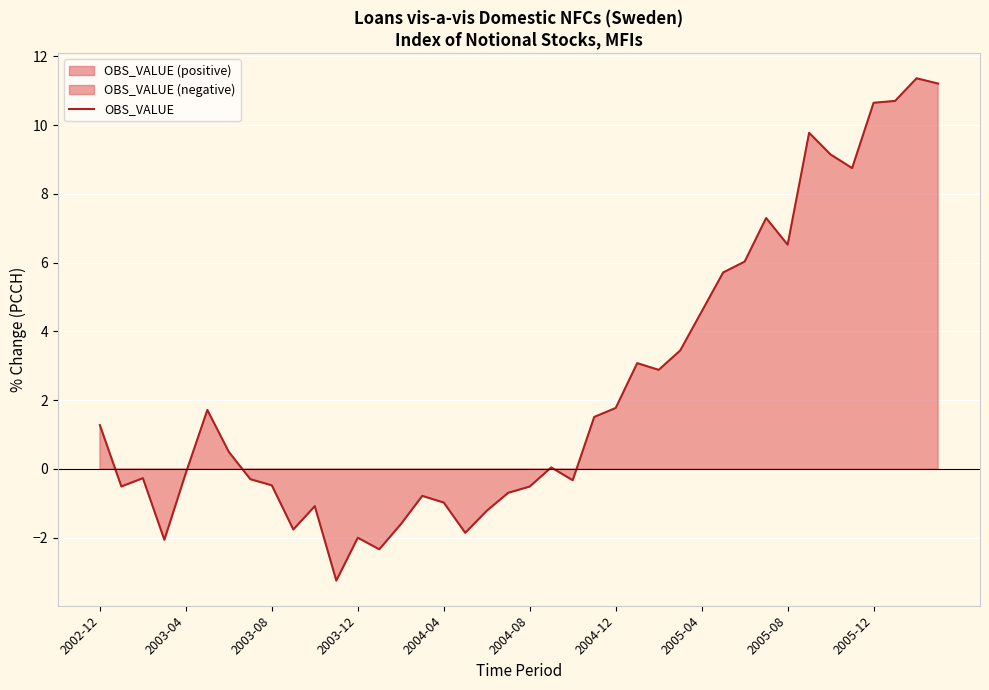

True or false: the data shows 5.7 at 29.

True